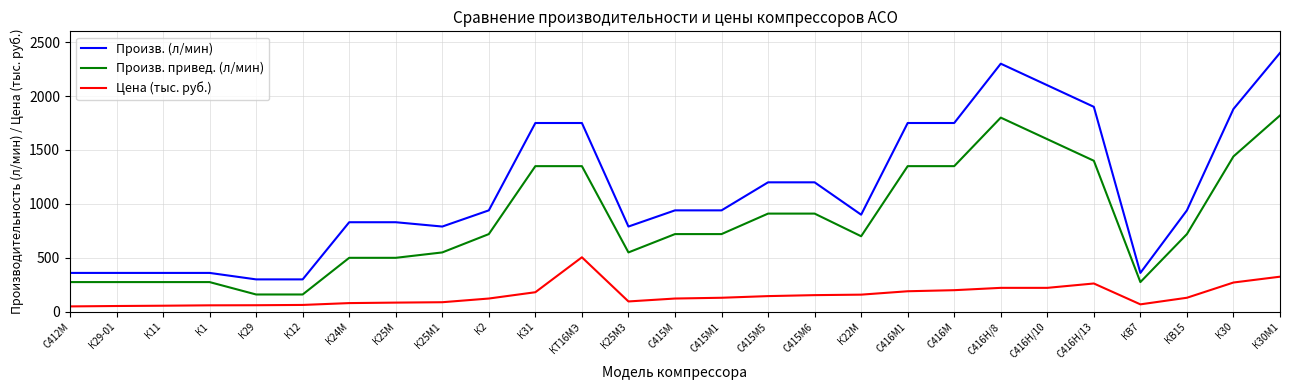

What are all the series names shown in the legend?

Произв. (л/мин), Произв. привед. (л/мин), Цена (тыс. руб.)